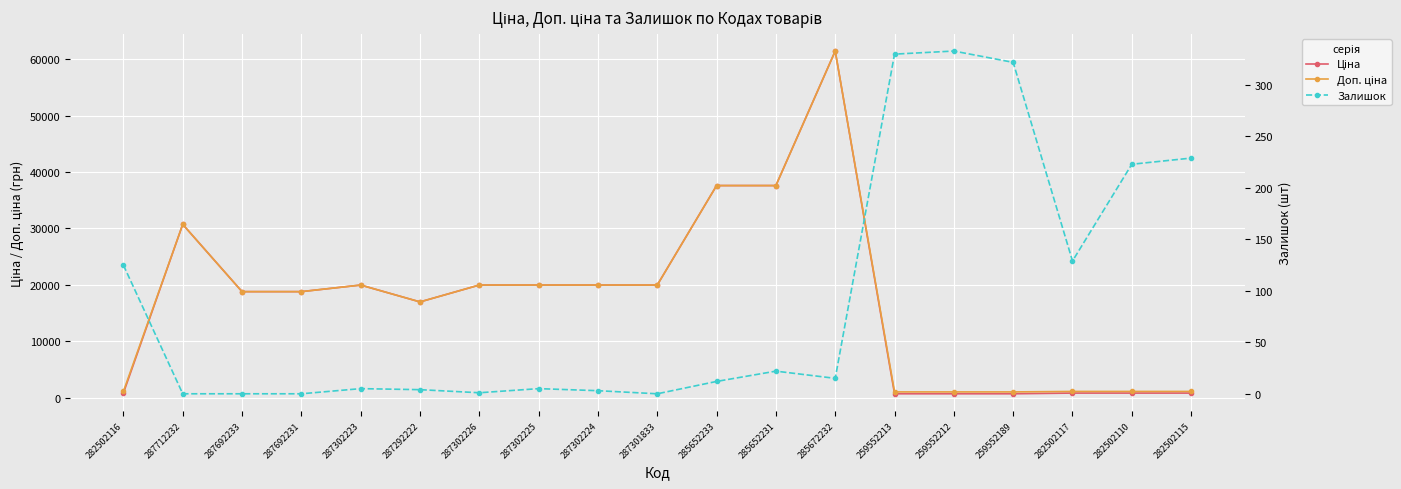

Between 287292222 and 259552189, which is larger?

287292222